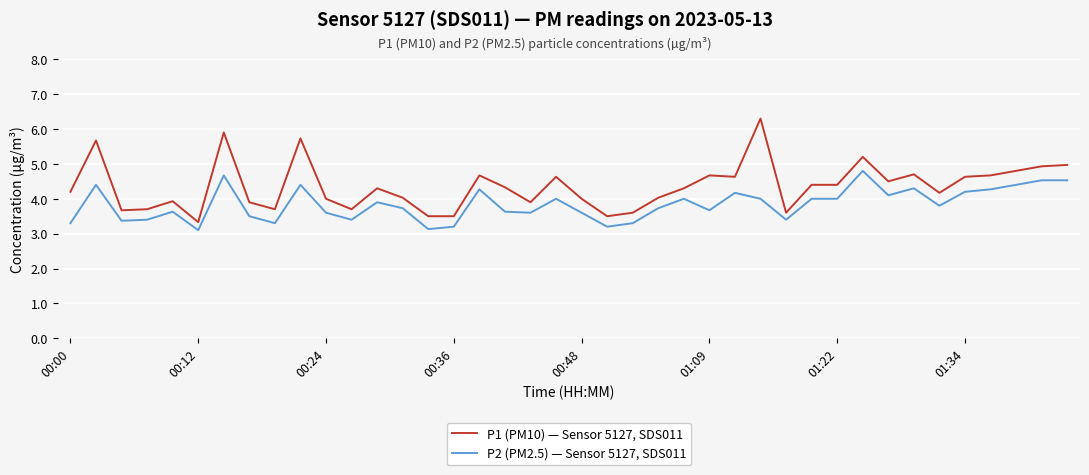

True or false: P2 (PM2.5) — Sensor 5127, SDS011 has more than 0 points higher than both neighbors.

True